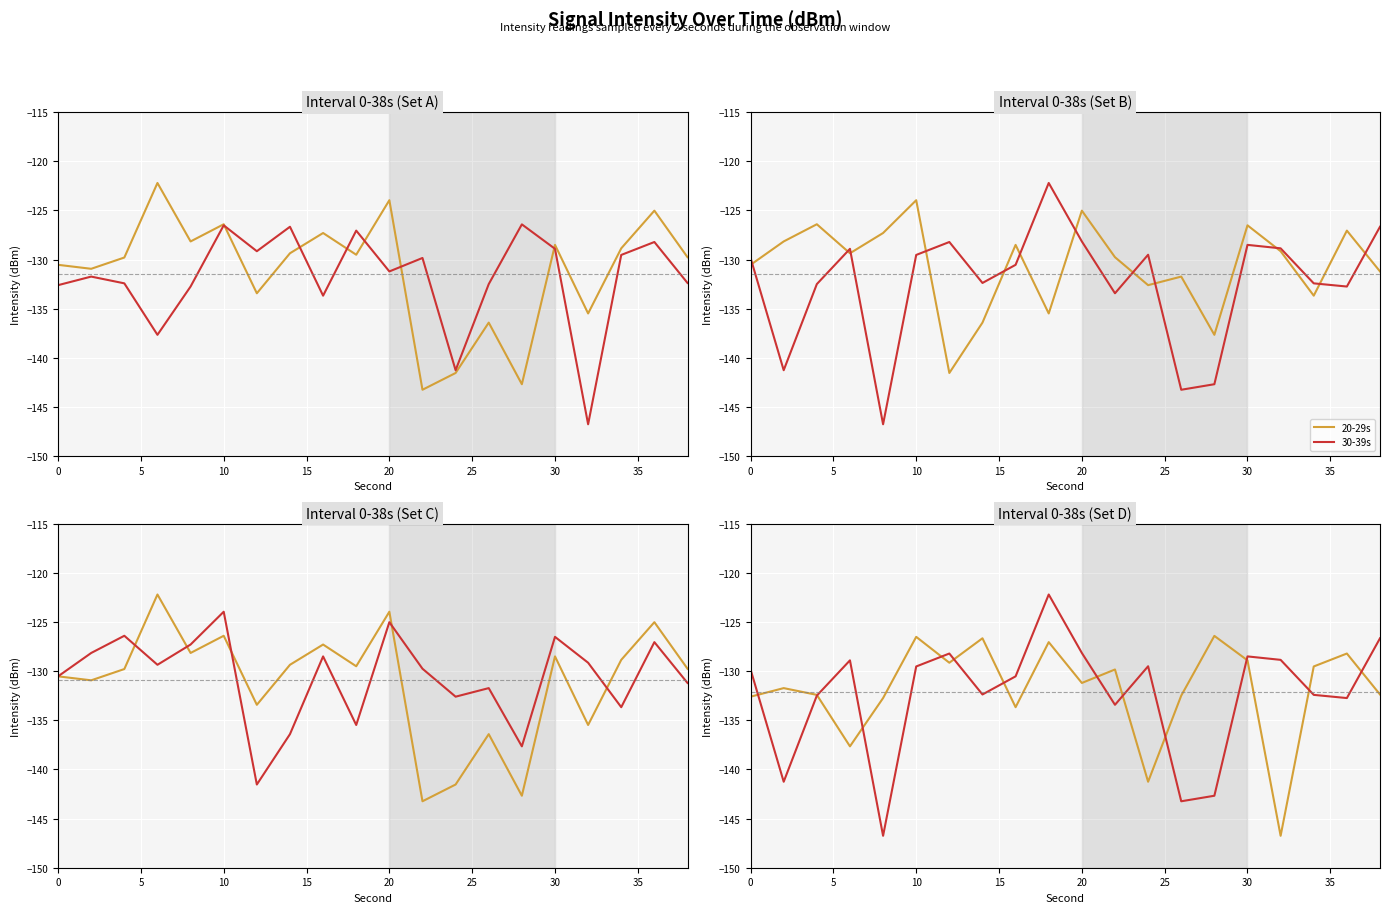

The 30-39s series shows -132.4 at 35. True or false?

True